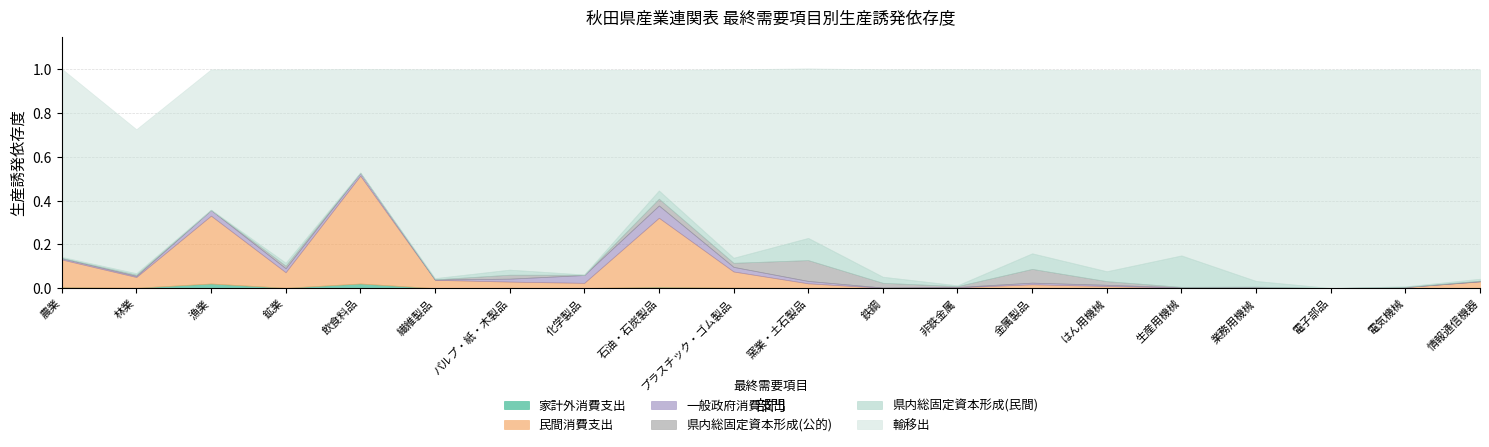

What is the greatest value displayed?

1.0